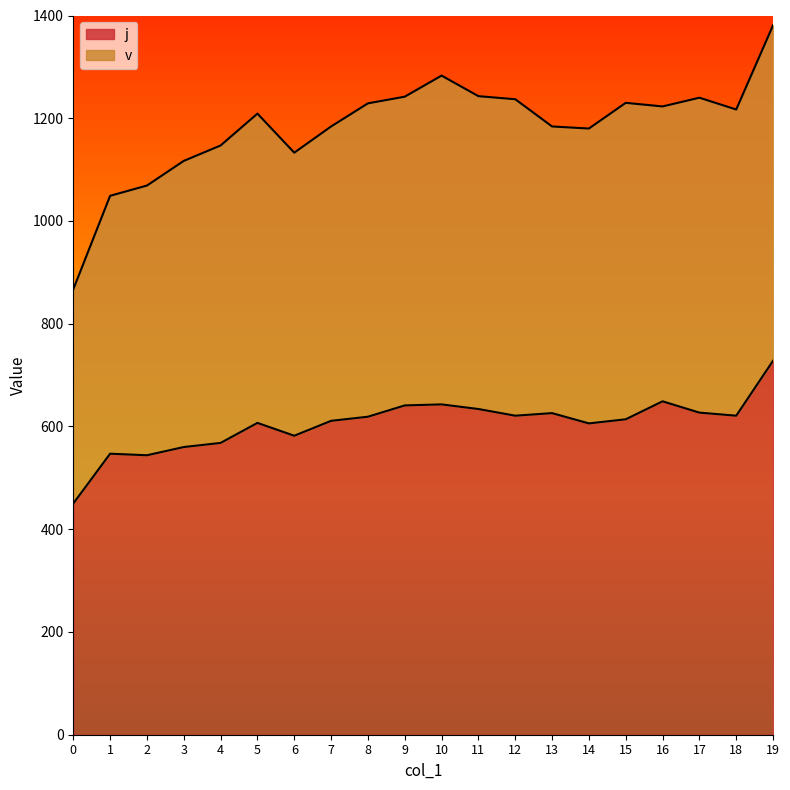

The value at 12 is 125. True or false?

False